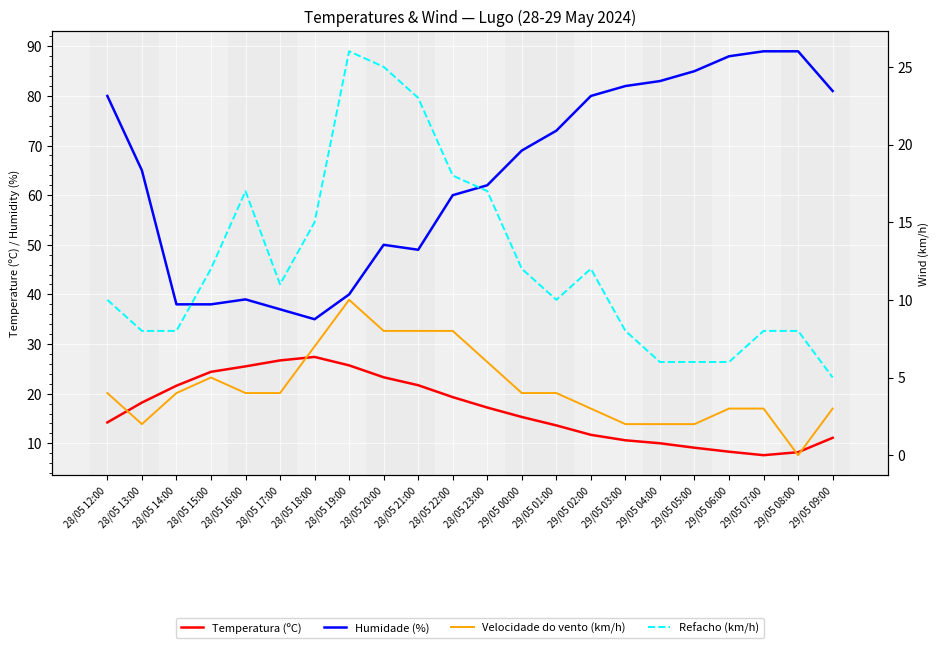

Reading left to right, transcribe all the data shown in this chart.

Temperatura (ºC): 14.2	18.2	21.6	24.4	25.5	26.7	27.4	25.7	23.3	21.7	19.3	17.2	15.3	13.6	11.7	10.6	10.0	9.1	8.3	7.6	8.2	11.1
Humidade (%): 80.0	65.0	38.0	38.0	39.0	37.0	35.0	40.0	50.0	49.0	60.0	62.0	69.0	73.0	80.0	82.0	83.0	85.0	88.0	89.0	89.0	81.0
Velocidade do vento (km/h): 4.0	2.0	4.0	5.0	4.0	4.0	7.0	10.0	8.0	8.0	8.0	6.0	4.0	4.0	3.0	2.0	2.0	2.0	3.0	3.0	0.0	3.0
Refacho (km/h): 10.0	8.0	8.0	12.0	17.0	11.0	15.0	26.0	25.0	23.0	18.0	17.0	12.0	10.0	12.0	8.0	6.0	6.0	6.0	8.0	8.0	5.0